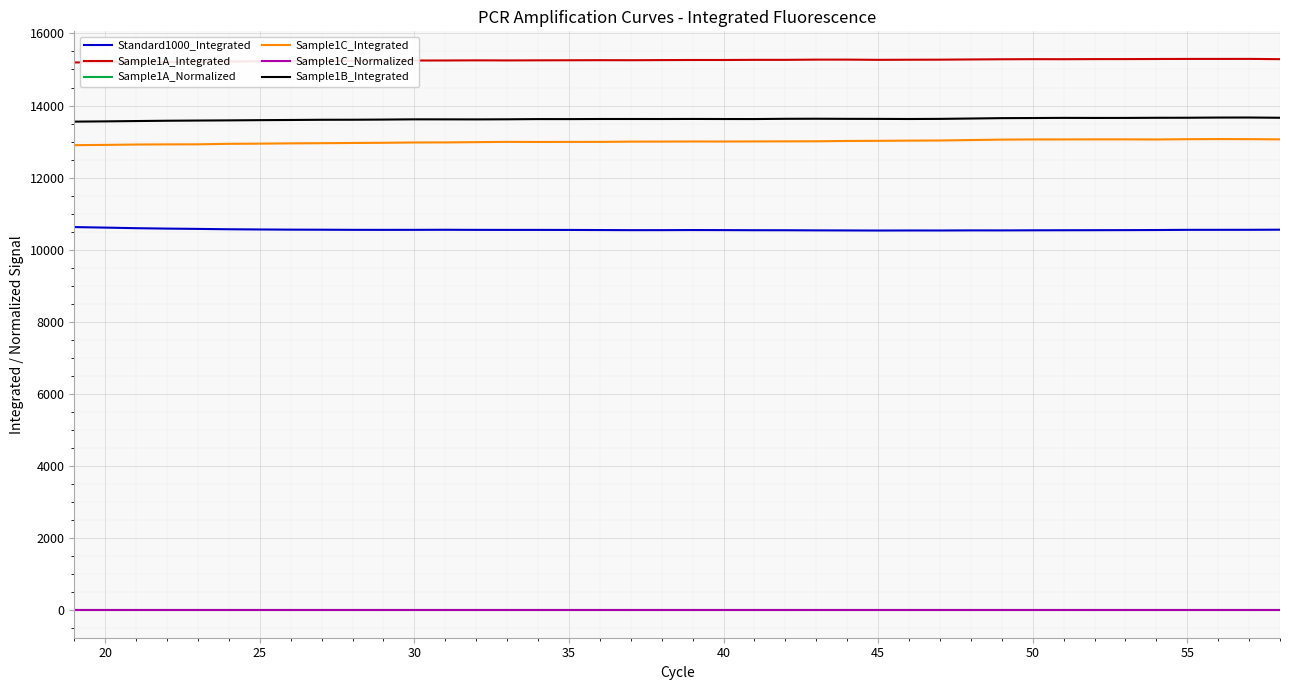

Which series has the largest total across all categories?

Sample1A_Integrated